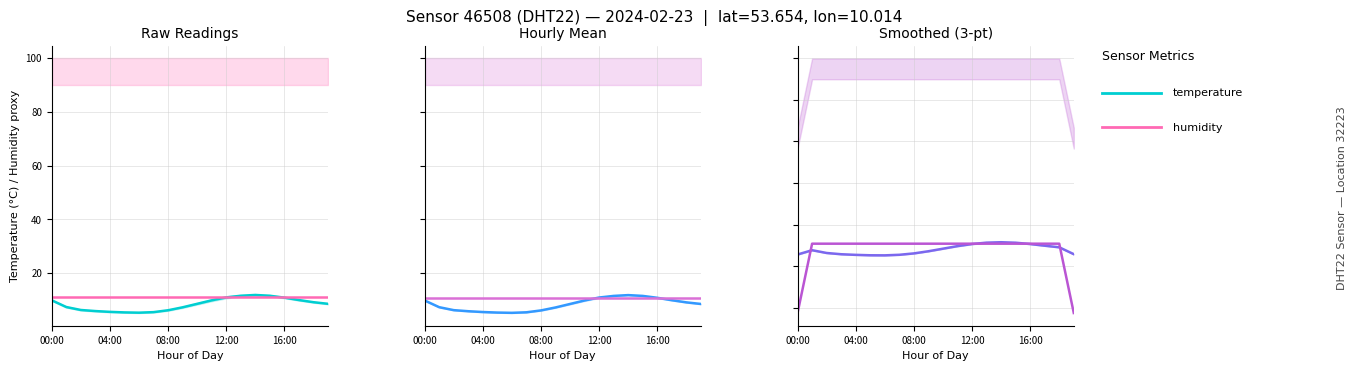

Reading right to left, list all the values displayed in this chart.

temperature: 5.9	9.2	9.9	10.7	11.4	11.6	11.4	10.7	9.7	8.5	7.3	6.2	5.6	5.3	5.3	5.5	5.8	6.4	7.8	5.7
humidity (offset): -22.4	10.9	10.9	10.9	10.9	10.9	10.9	10.9	10.9	10.9	10.9	10.9	10.9	10.9	10.9	10.9	10.9	10.9	10.9	-22.4